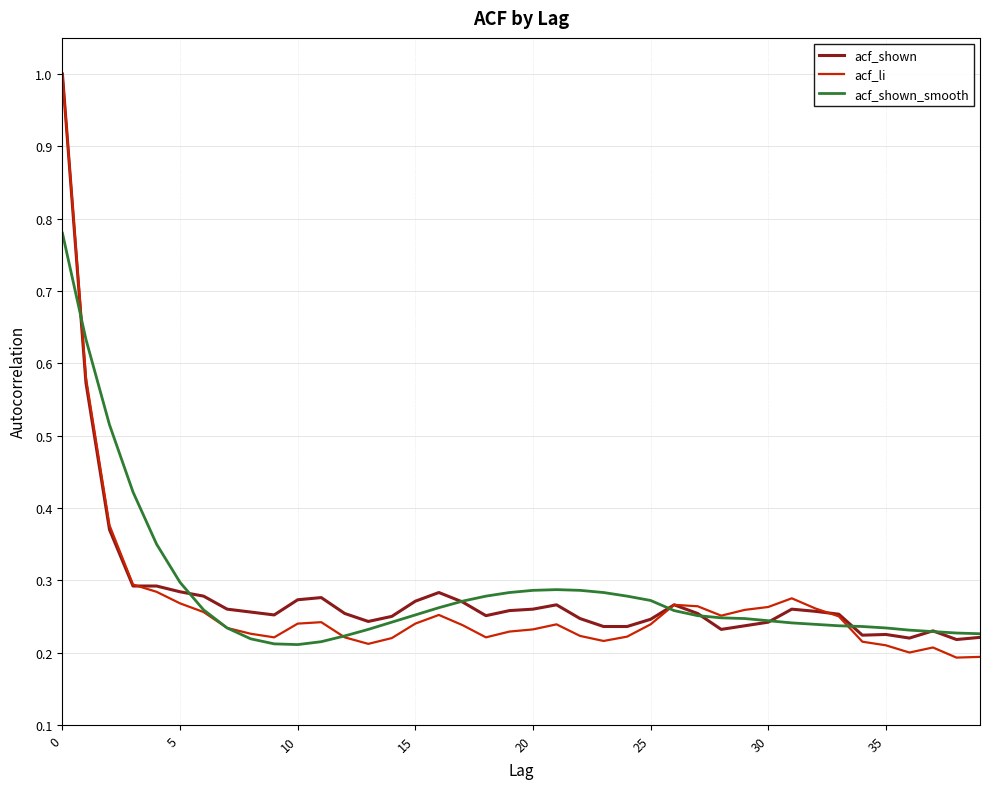

True or false: acf_shown_smooth has more than 0 points higher than both neighbors.

True